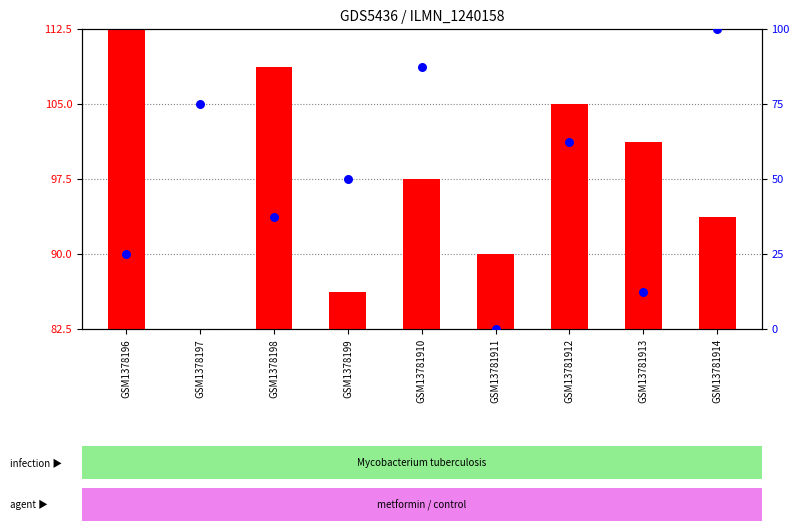

Which series reaches the maximum Y coordinate?

percentile rank within the sample